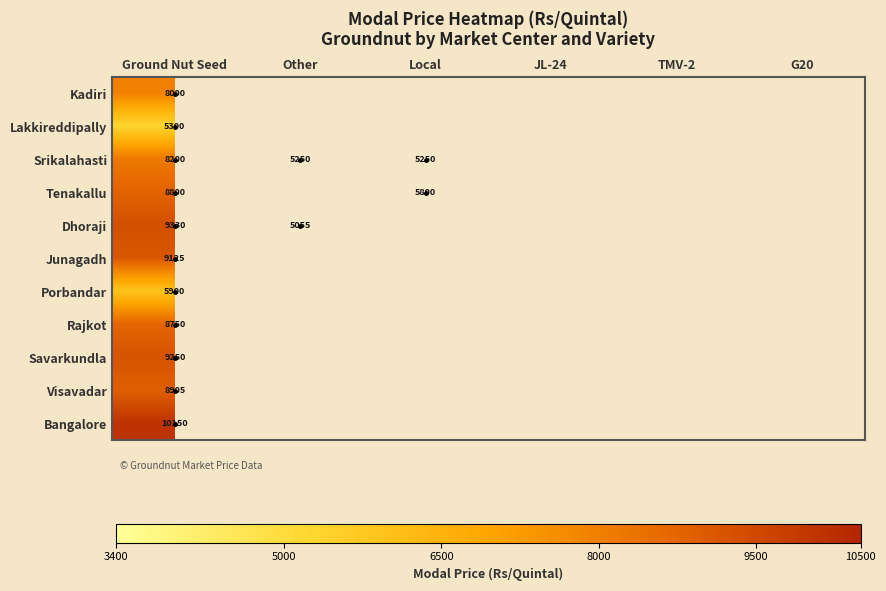

True or false: Srikalahasti has a value of 3312 at Other.

False